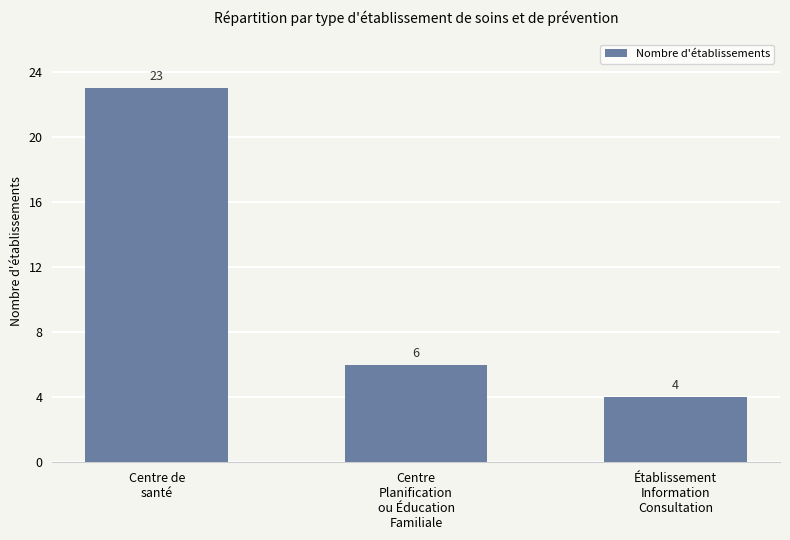

List the labels in order of value, largest first.

Centre de
santé, Centre
Planification
ou Éducation
Familiale, Établissement
Information
Consultation